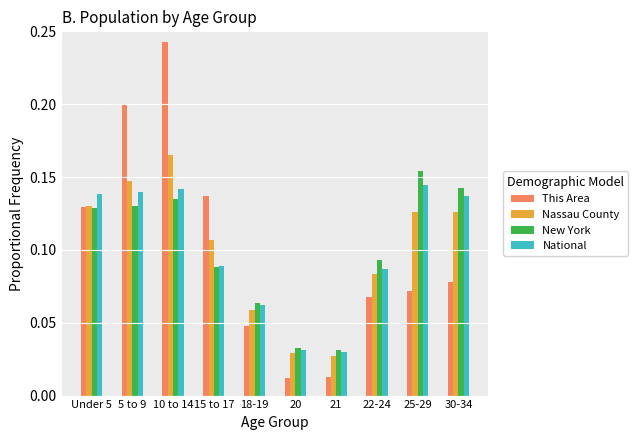

What is the sum of the Nassau County values at 30-34 and 10 to 14?

0.3